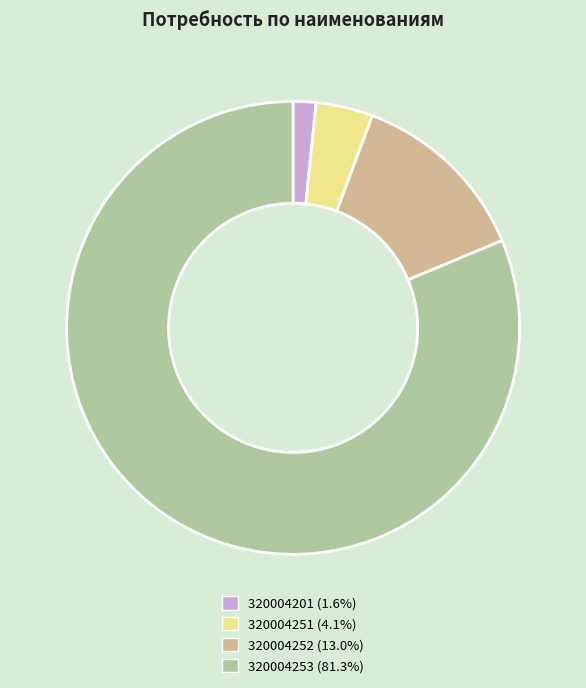

Does any single category account for the majority?

Yes